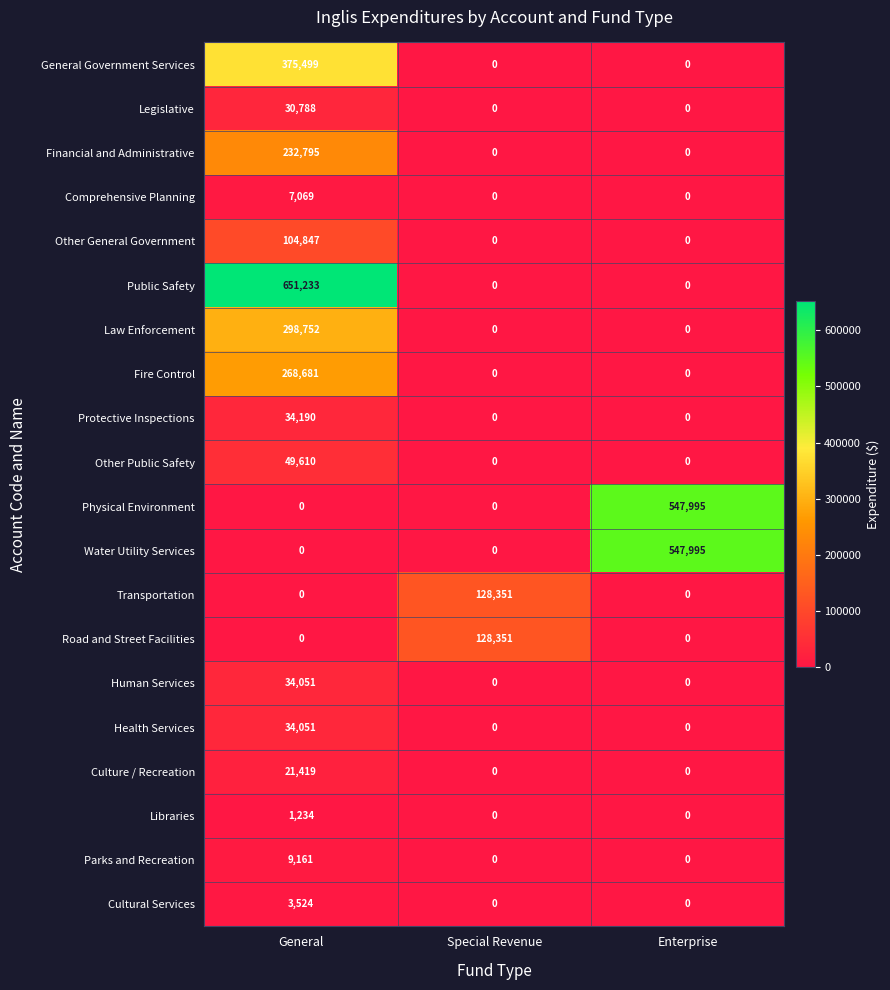

Is the value of Human Services at Enterprise greater than the value of Libraries at General?

No